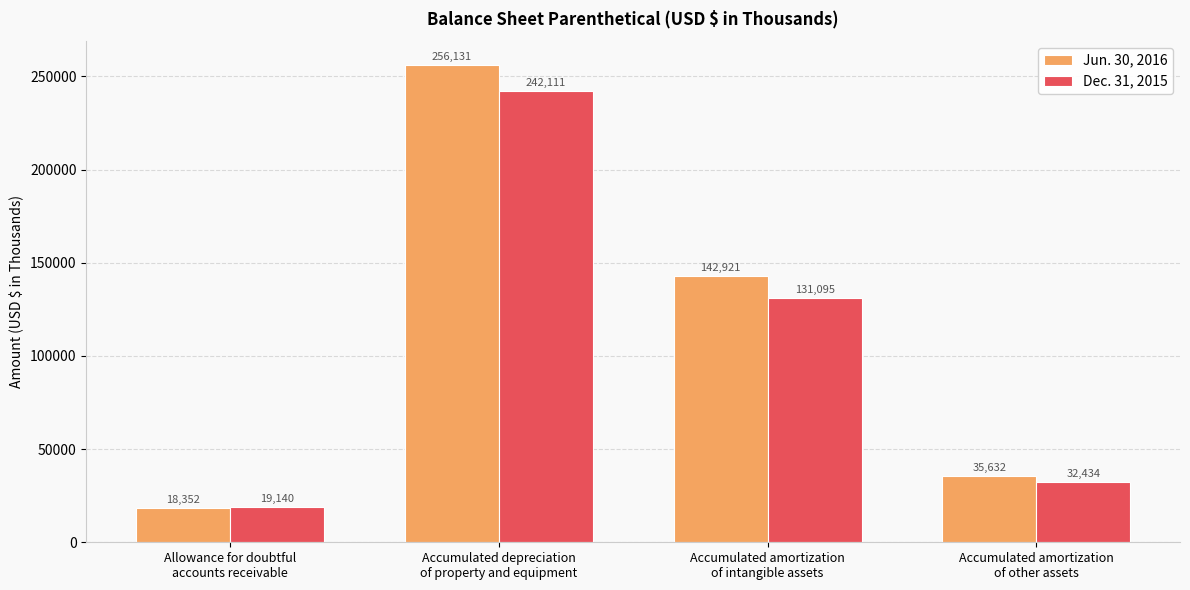

What is the label of the 2nd bar from the right?

Accumulated amortization
of intangible assets